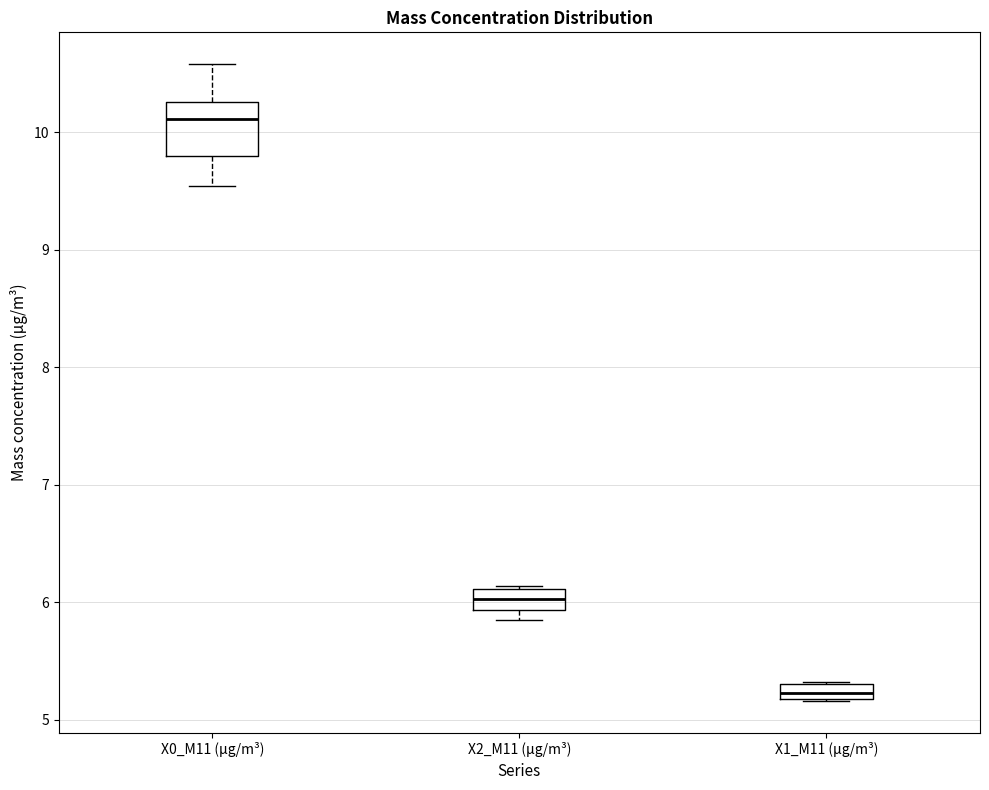

Comparing the boxes themselves (not the whiskers), which one is the tallest?

X0_M11 (μg/m³)